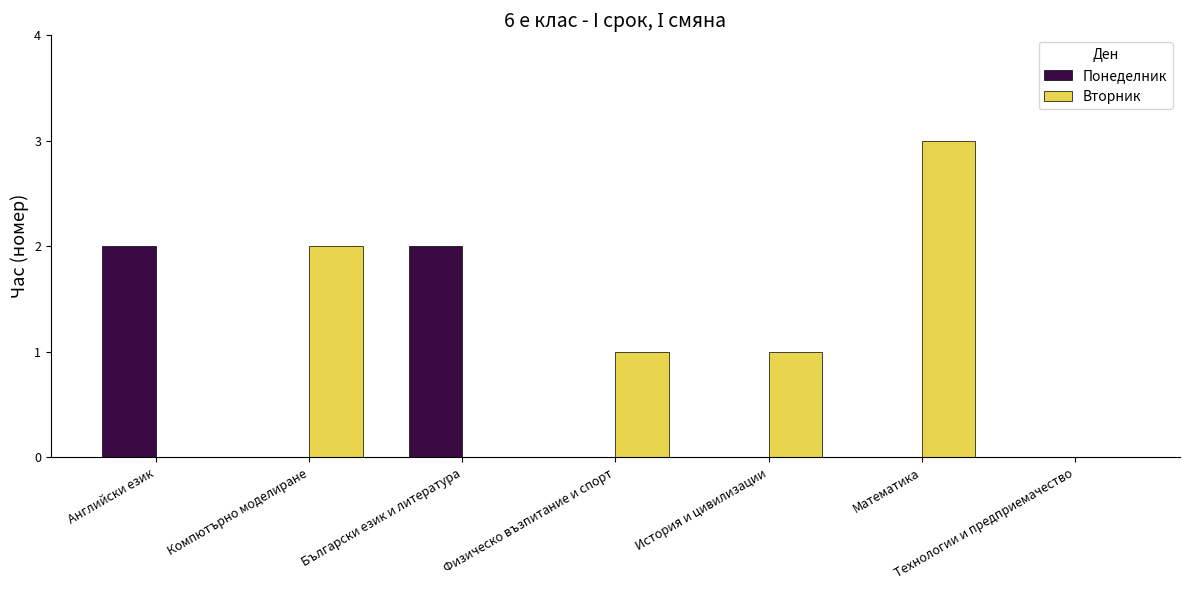

How many groups of bars are there?

7